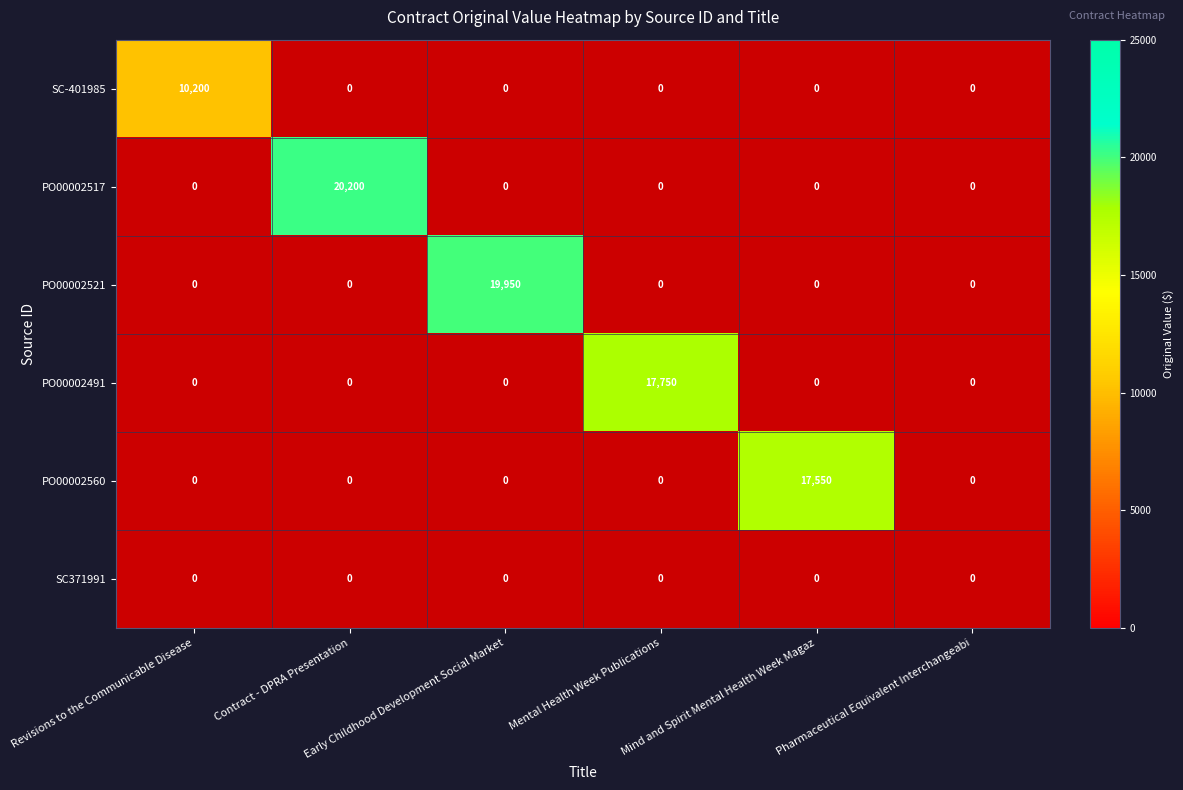

Between Contract - DPRA Presentation and Mental Health Week Publications, which series saw the biggest shift?

PO00002517